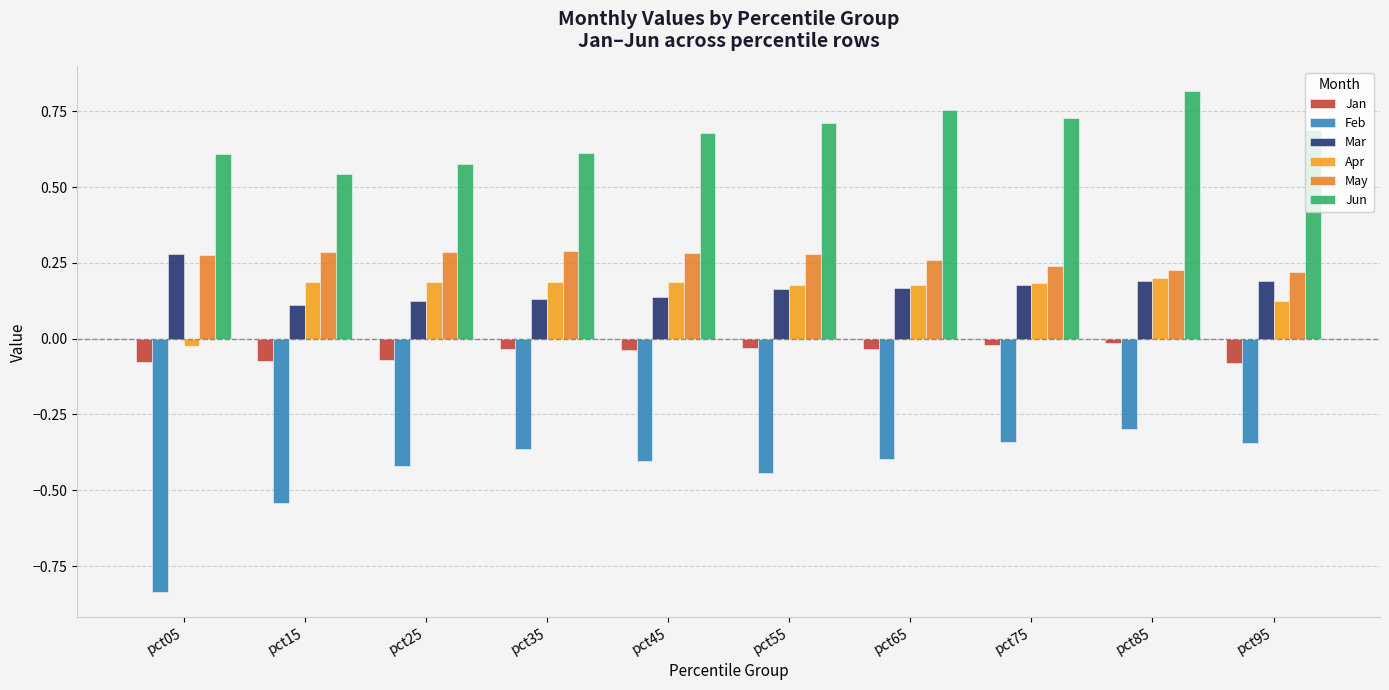

Between pct55 and pct15, which is larger?

pct55